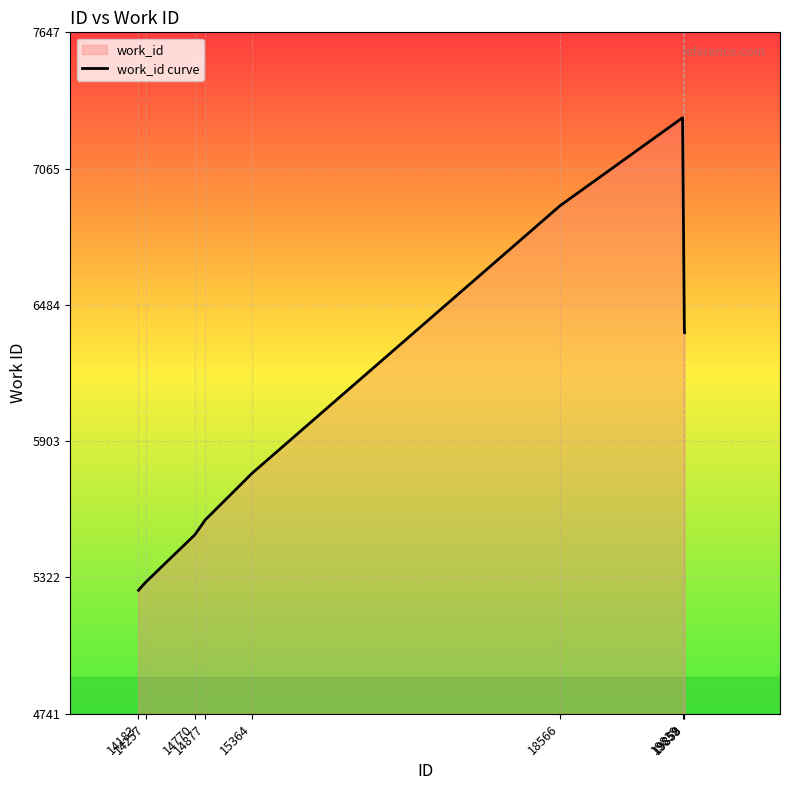

What value does the data have at 14183, to the nearest 100?

5300